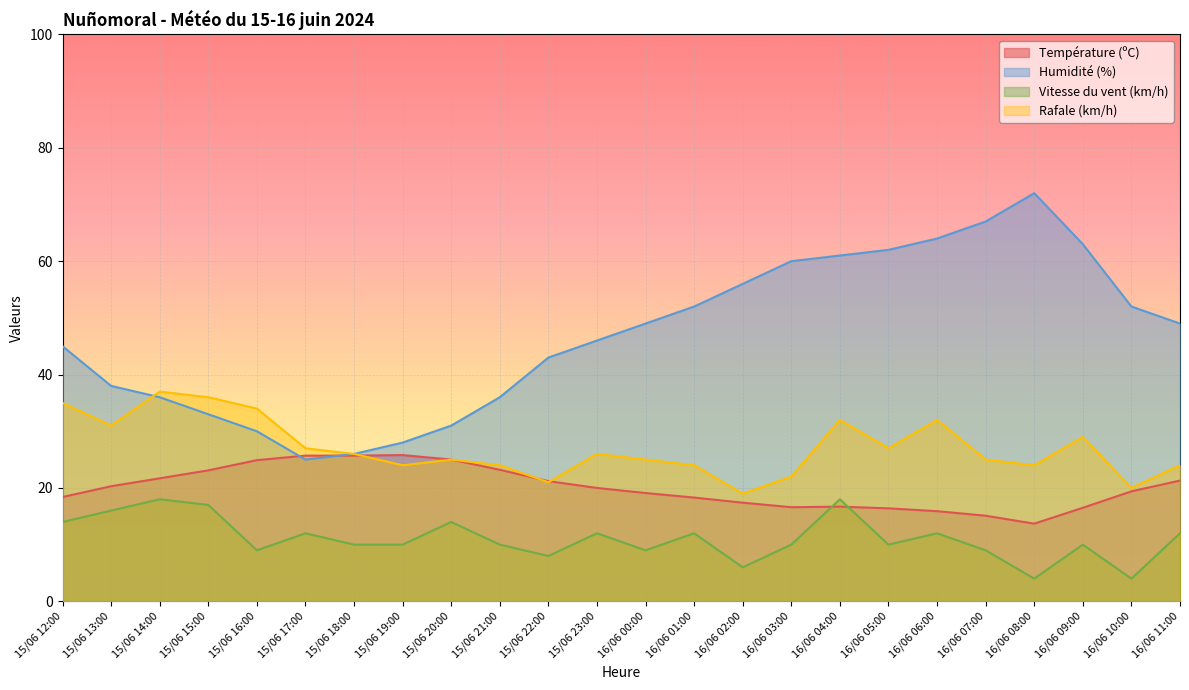

Which series ends up on top after the final intersection of Température (ºC) and Humidité (%)?

Humidité (%)